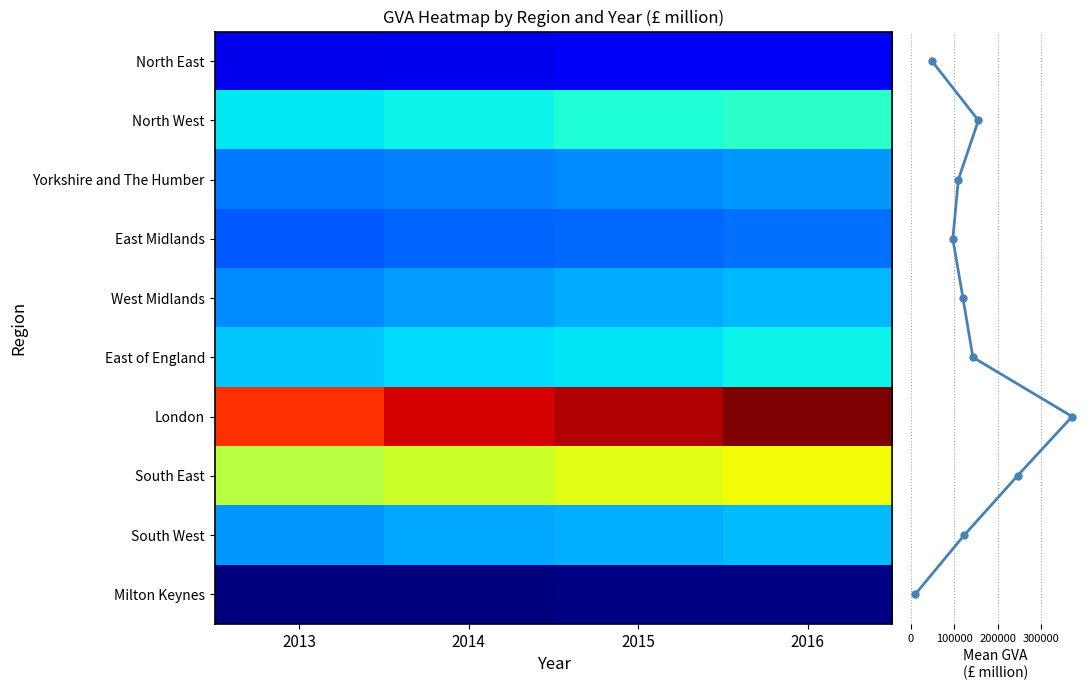

How many data points in East of England are less than 145344?

2